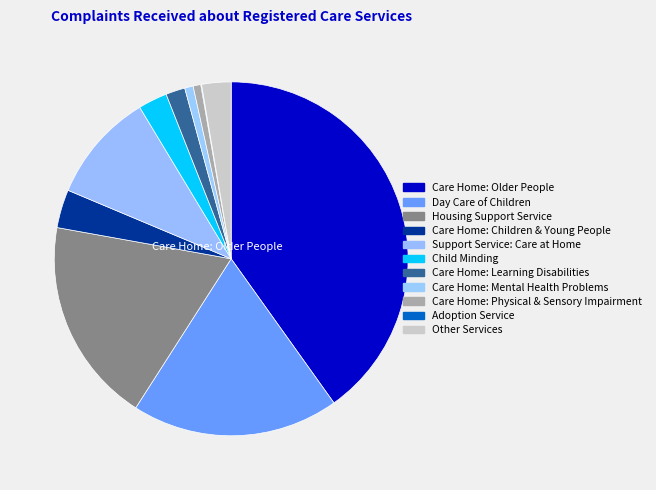

Is there a majority slice in this chart?

No